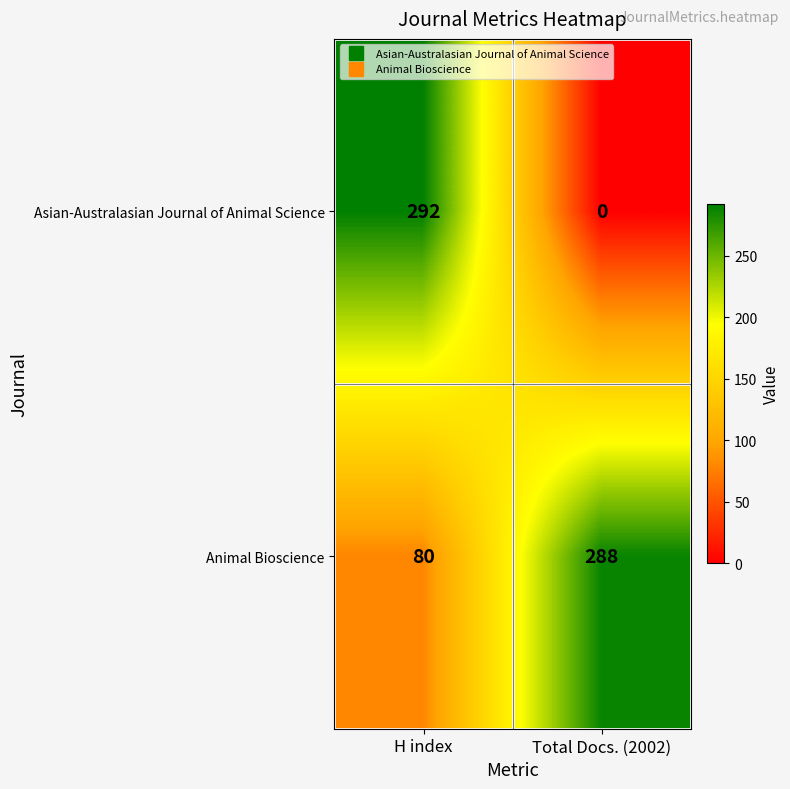

The value of Animal Bioscience at Total Docs. (2002) is 475. True or false?

False